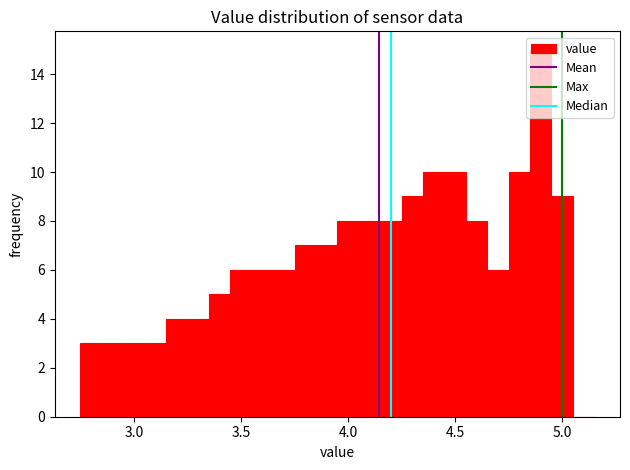

Read against the x-axis, roughly where is the centre of the tallest bar?

4.90